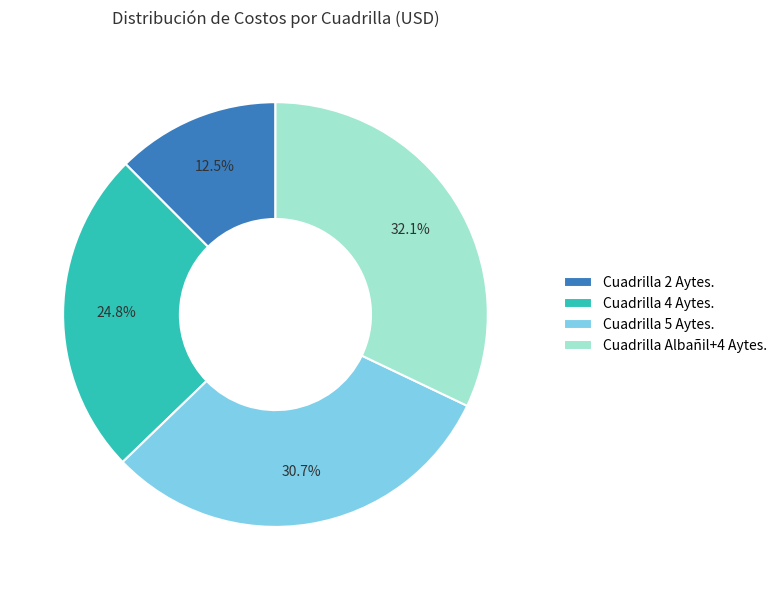

Is the sum of Cuadrilla 4 Aytes. and Cuadrilla 5 Aytes. greater than half?

Yes